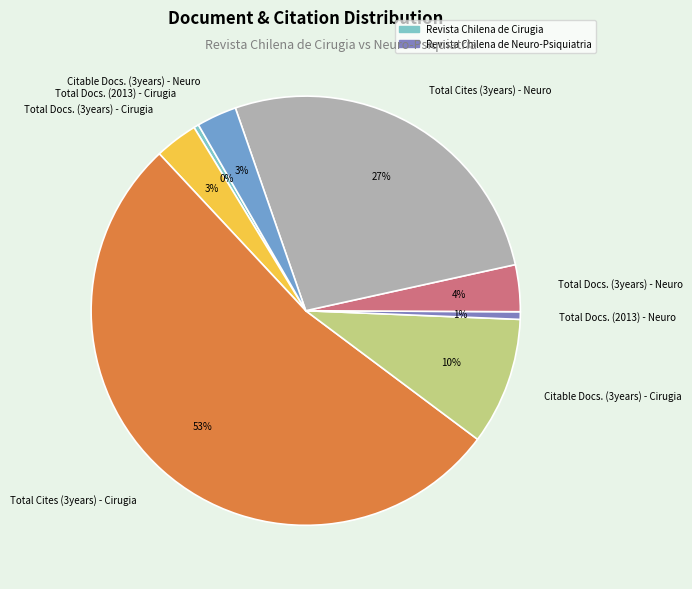

To the nearest percent, what is the difference between the Citable Docs. (3years) - Cirugia and Citable Docs. (3years) - Neuro slice percentages?

7%